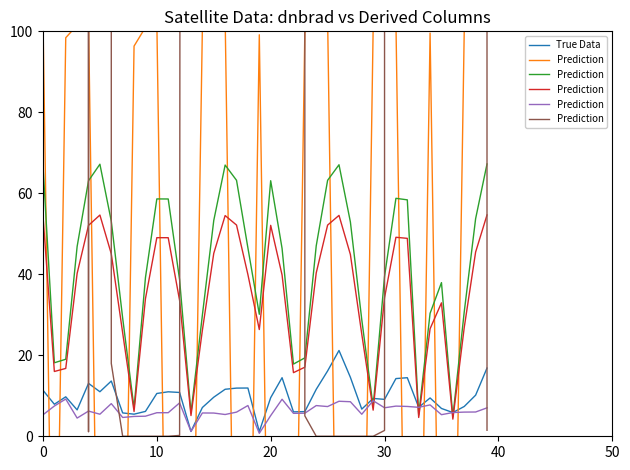

At which category is the sum across all series the highest?

35